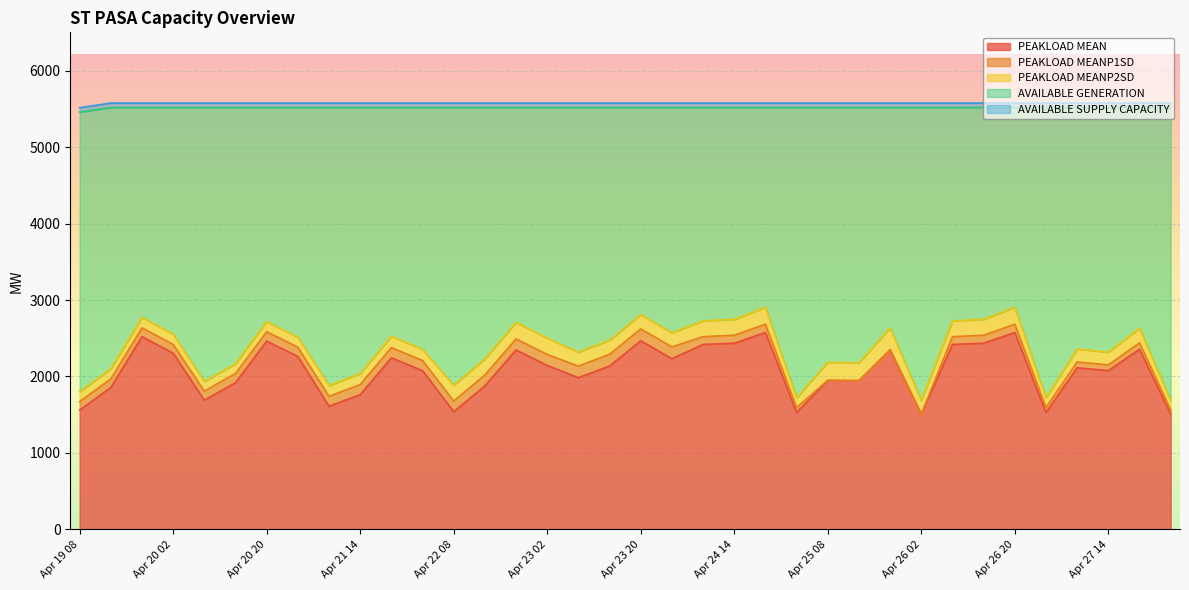

In PEAKLOAD MEAN, how many points are higher than both neighbors (excluding endpoints)?

11